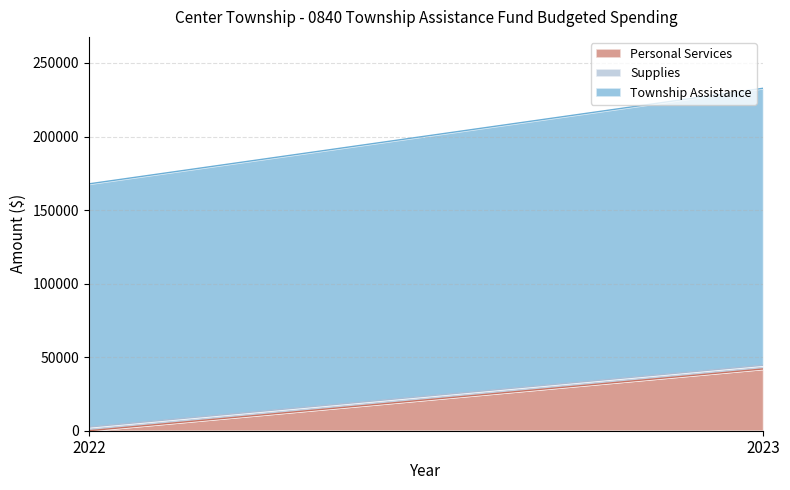

At how many categories does at least one series exceed 20467?

2